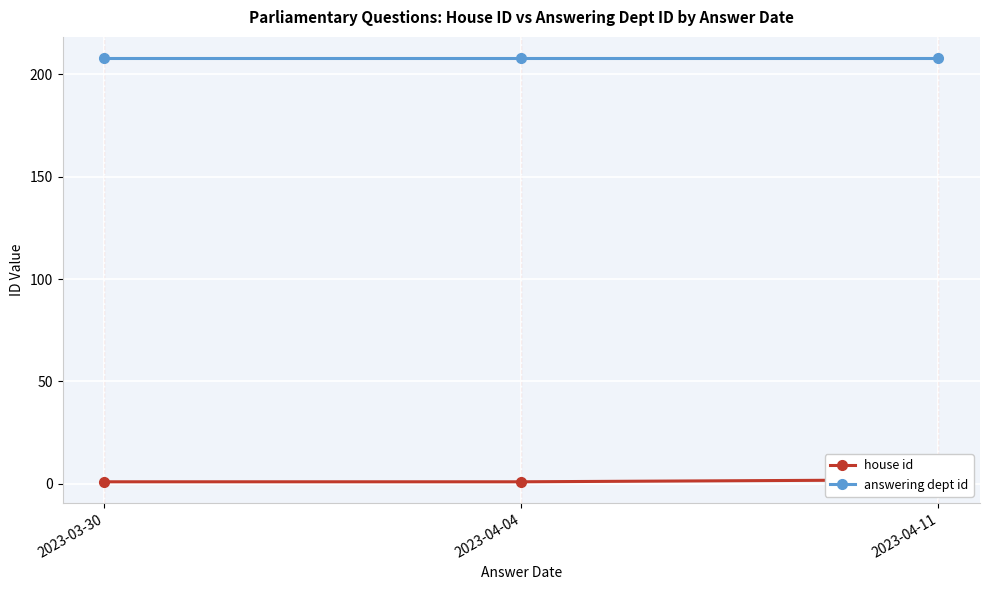

The value of answering dept id at 2023-03-30 is 208. True or false?

True